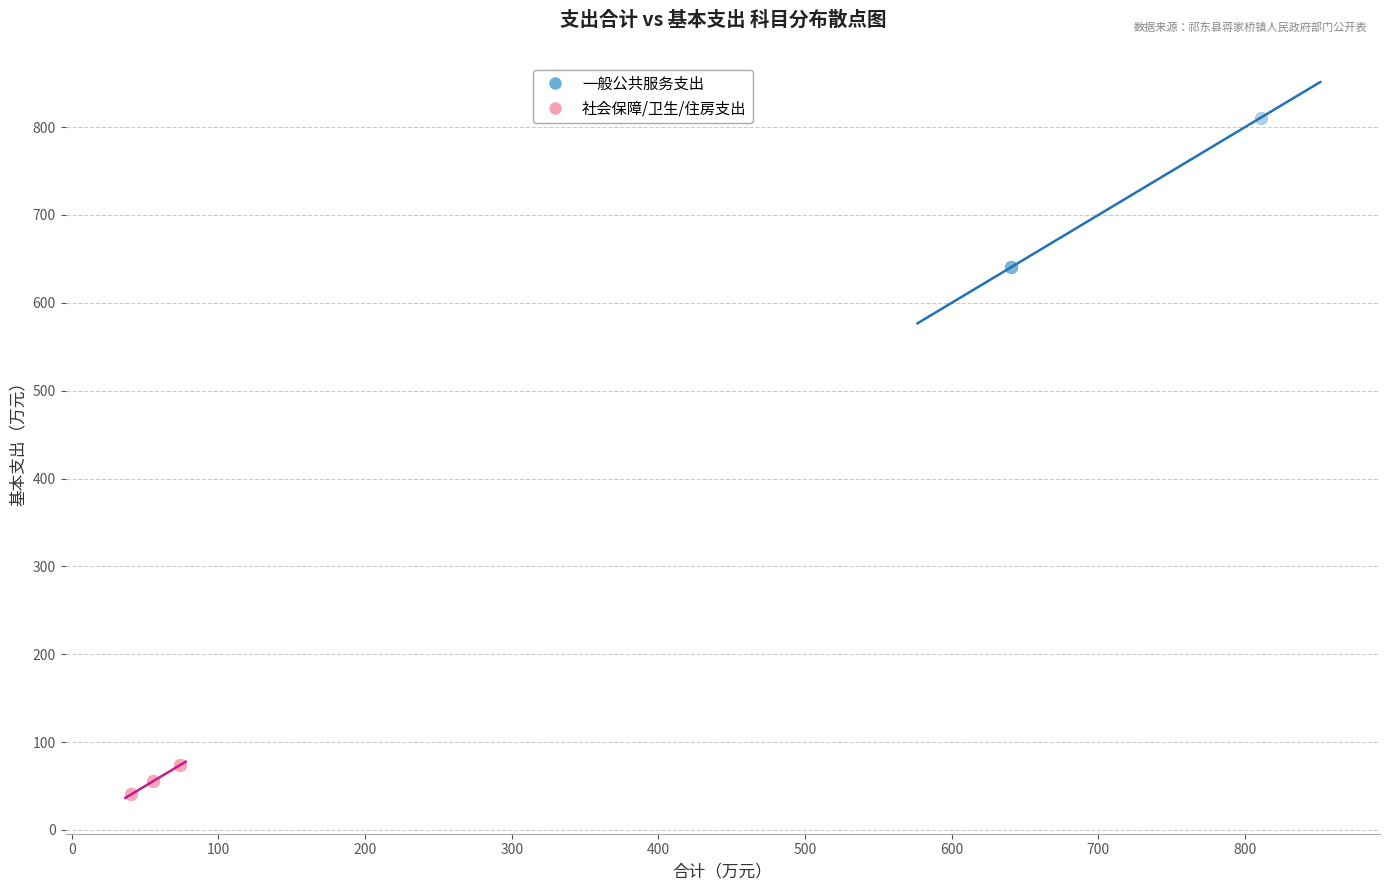

Which series has the largest Y range (max minus min)?

一般公共服务支出